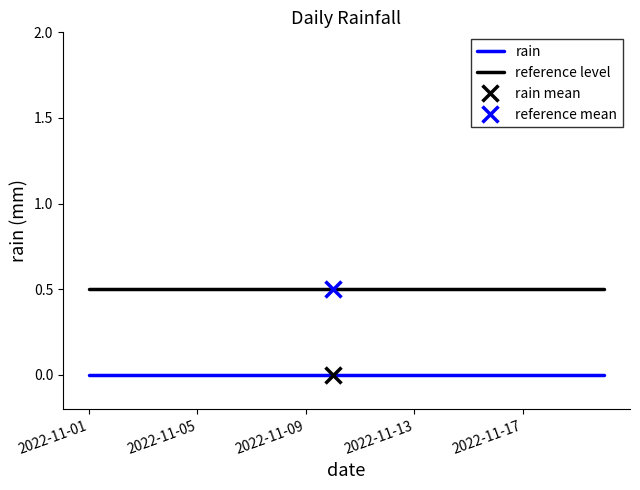

Is it true that reference level equals 0.7 at 2022-11-09?

False